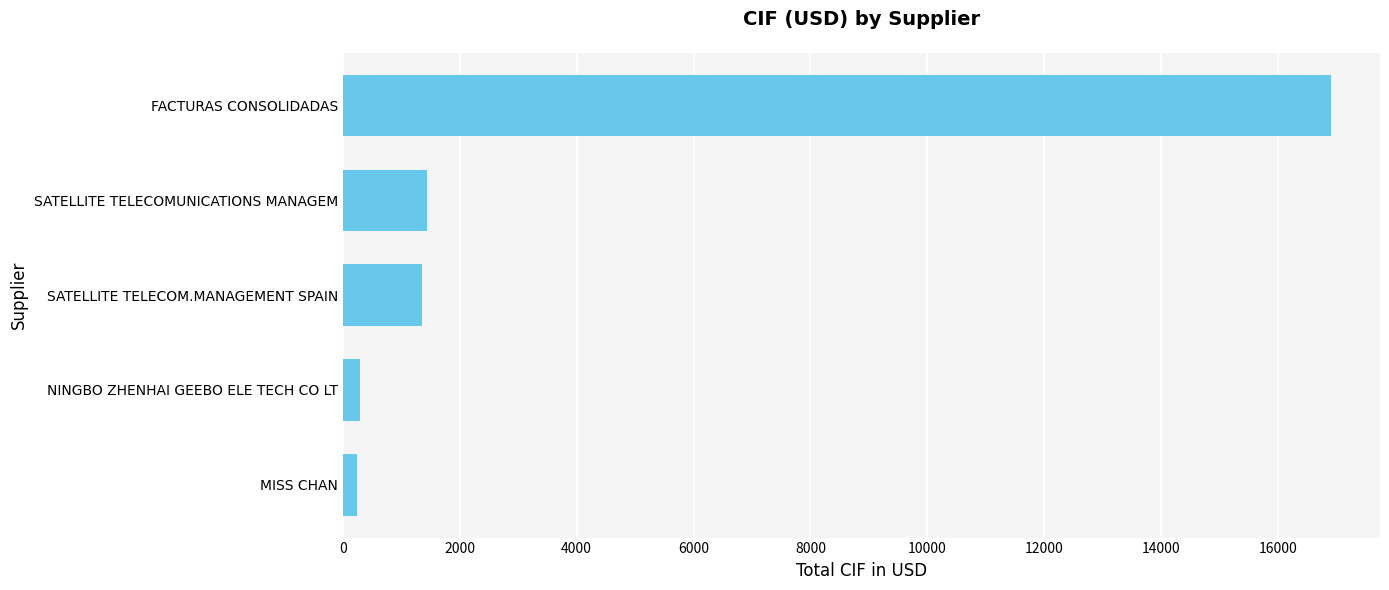

Between SATELLITE TELECOMUNICATIONS MANAGEM and NINGBO ZHENHAI GEEBO ELE TECH CO LT, which is larger?

SATELLITE TELECOMUNICATIONS MANAGEM